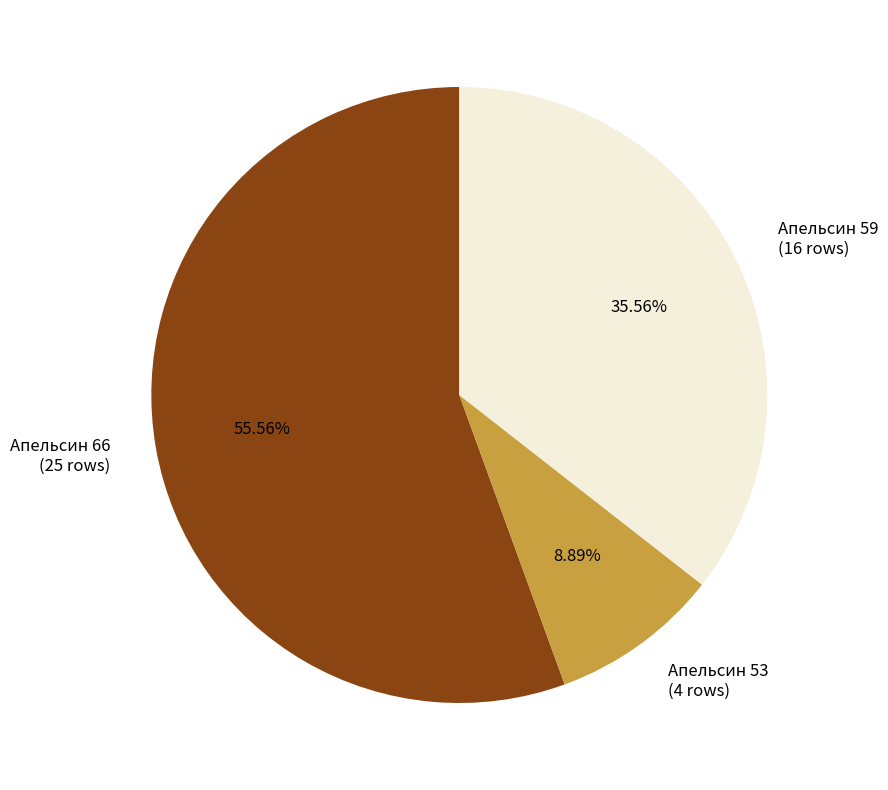

Is the sum of Апельсин 66 and Апельсин 59 greater than half?

Yes